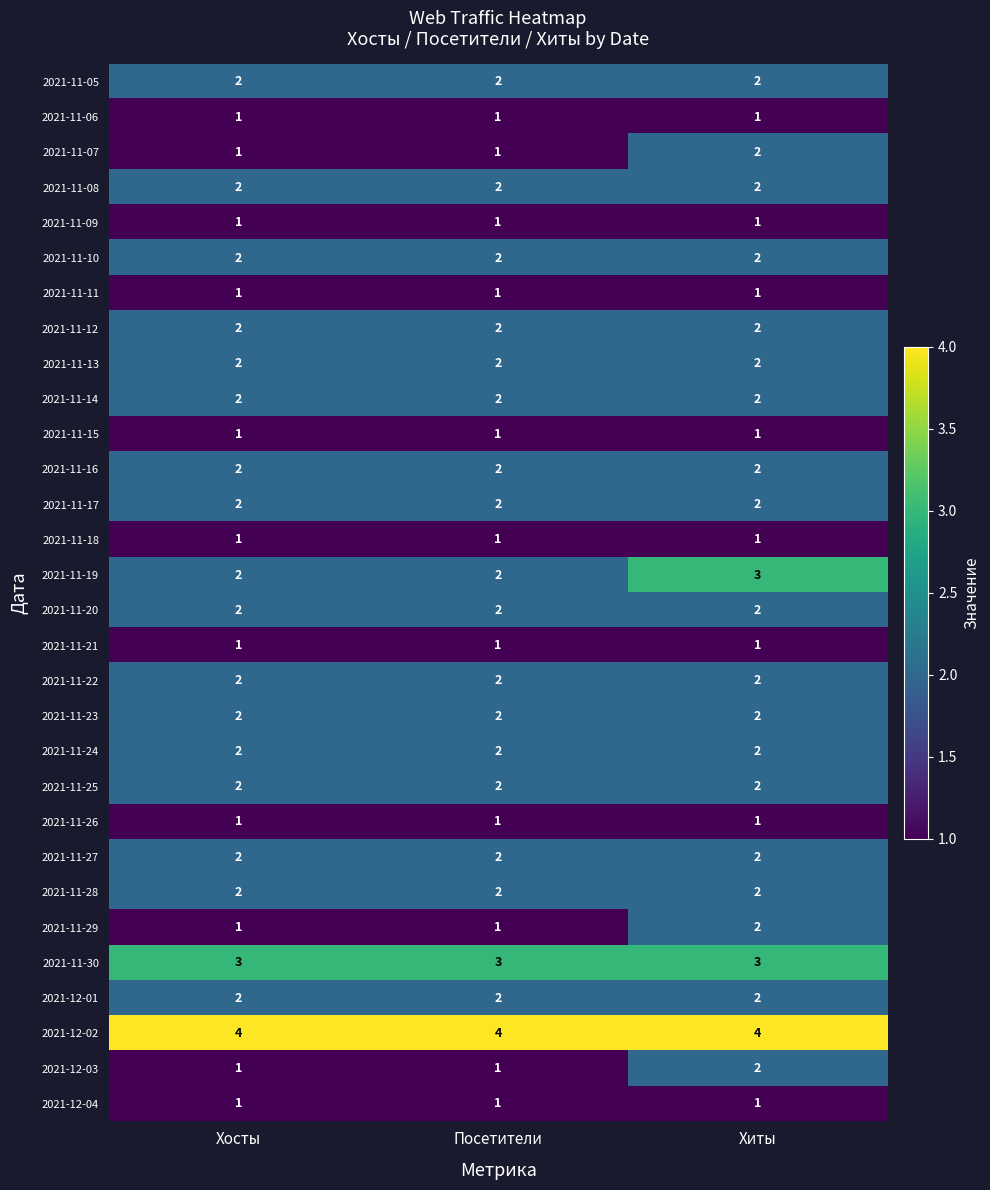

What is the sum of the 2021-11-20 values at Хиты and Хосты?

4